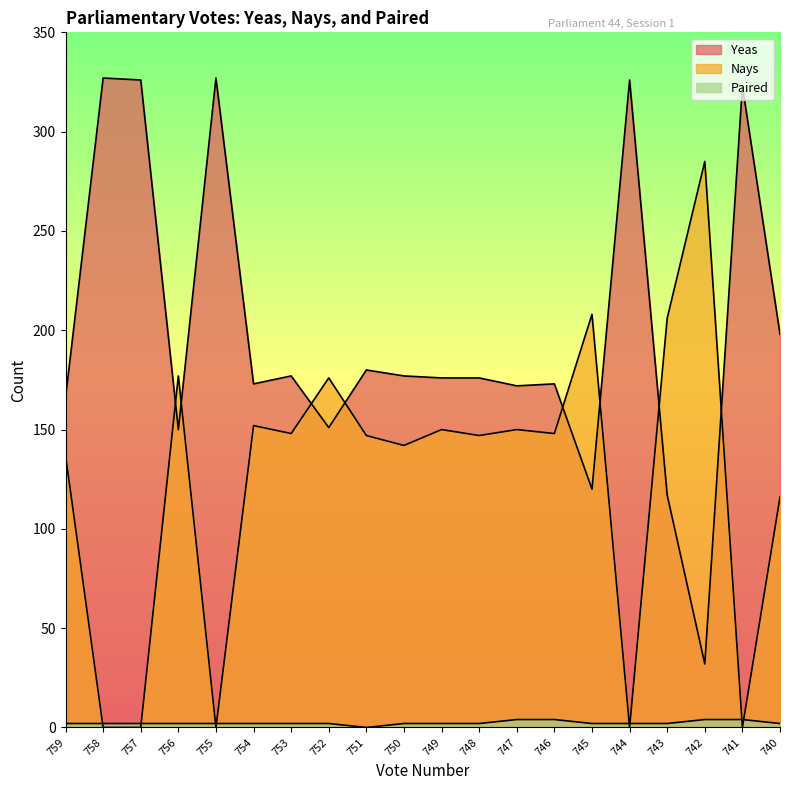

Which series has the widest spread of values?

Yeas